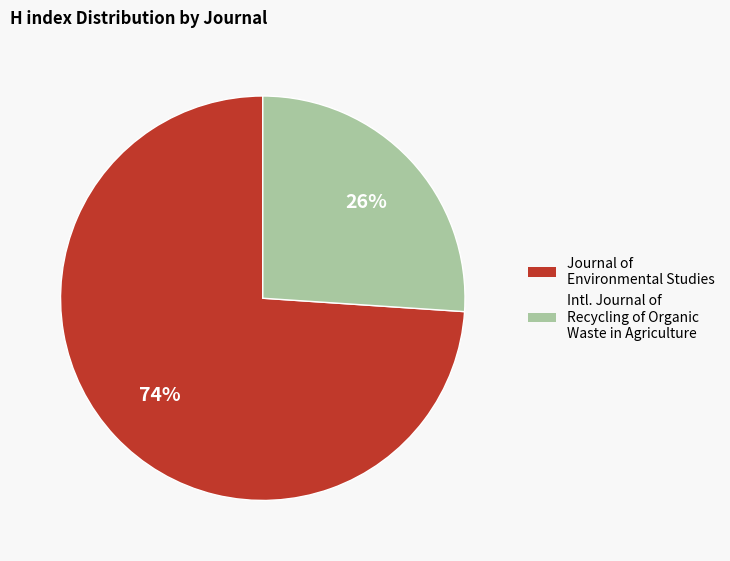

To the nearest percent, what is the difference between the largest and smallest slice percentages?

48%